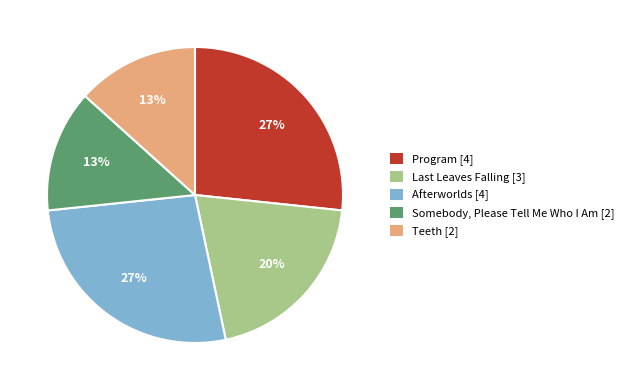

Does any single category account for the majority?

No